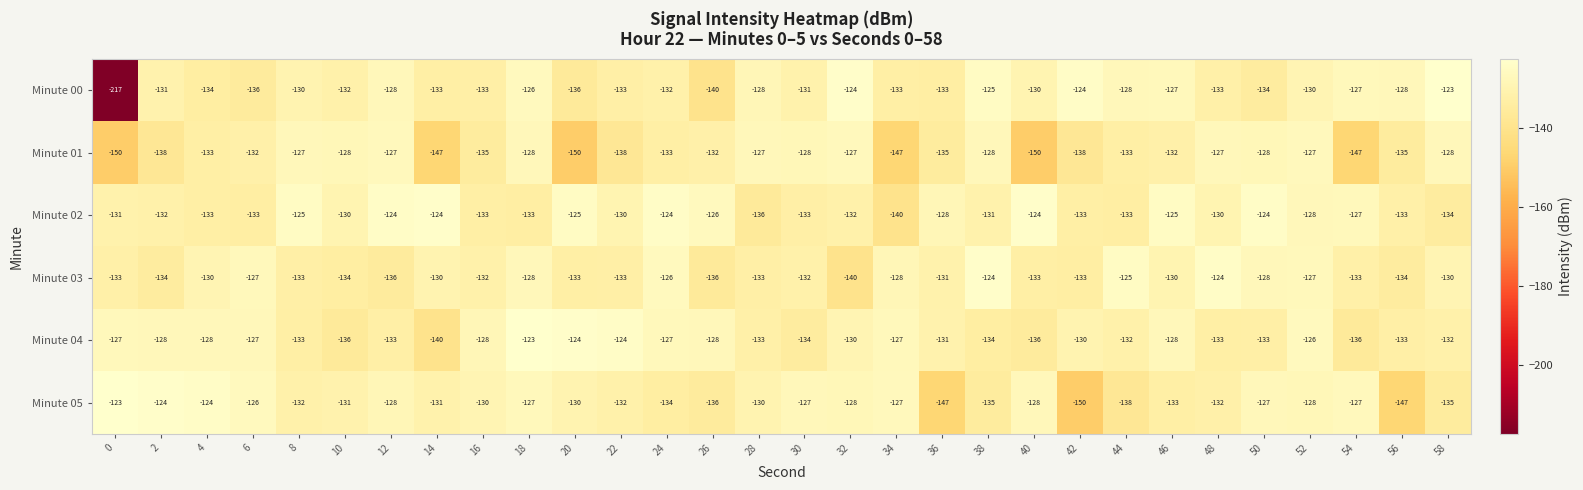

Count the number of data series in this chart.

6